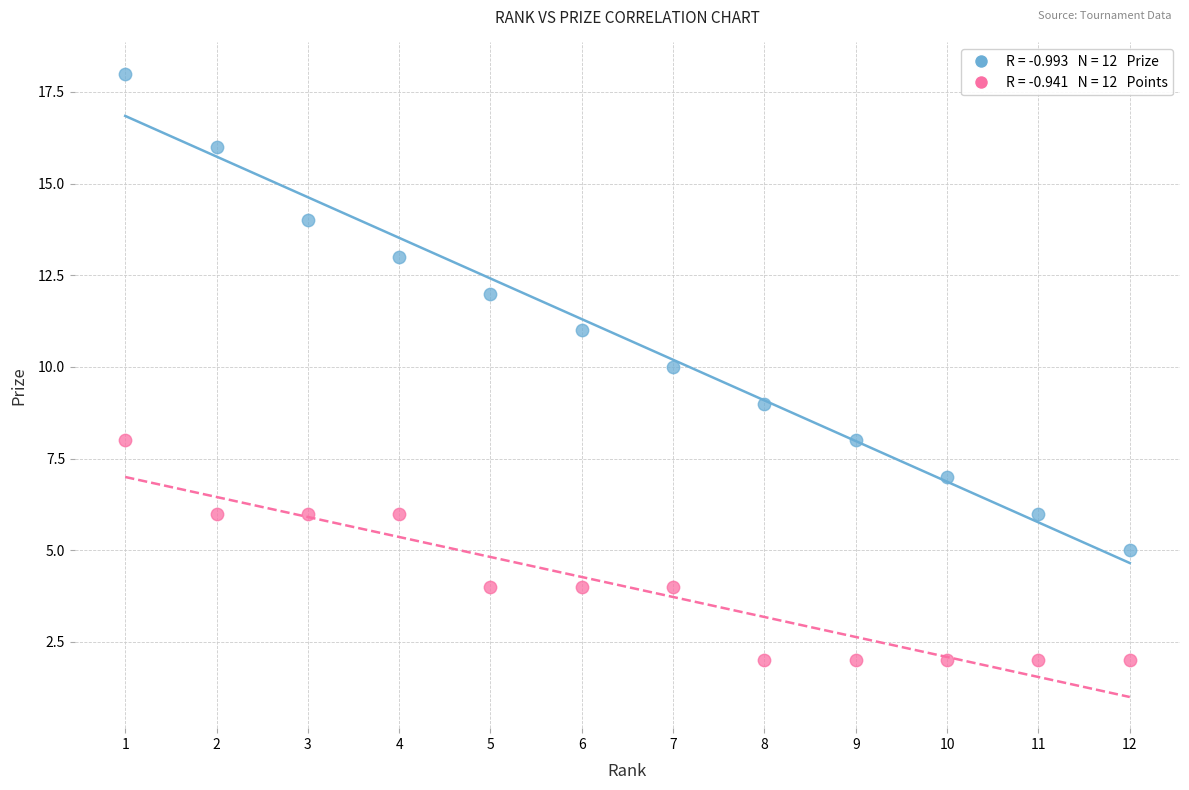

Across all data points, what is the range of X values (max minus min)?

11